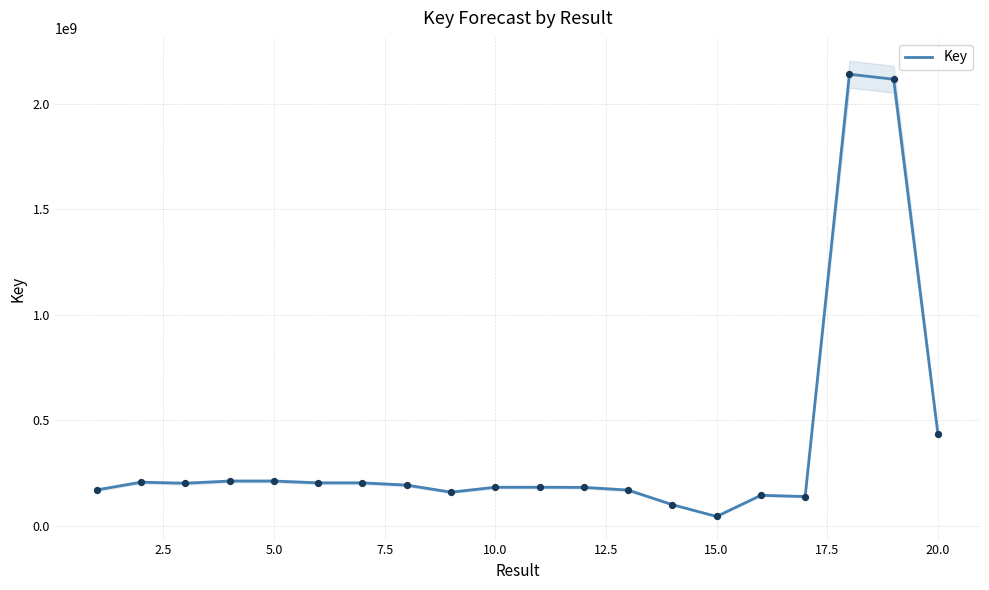

What is the highest value of the Key series?

2140096699